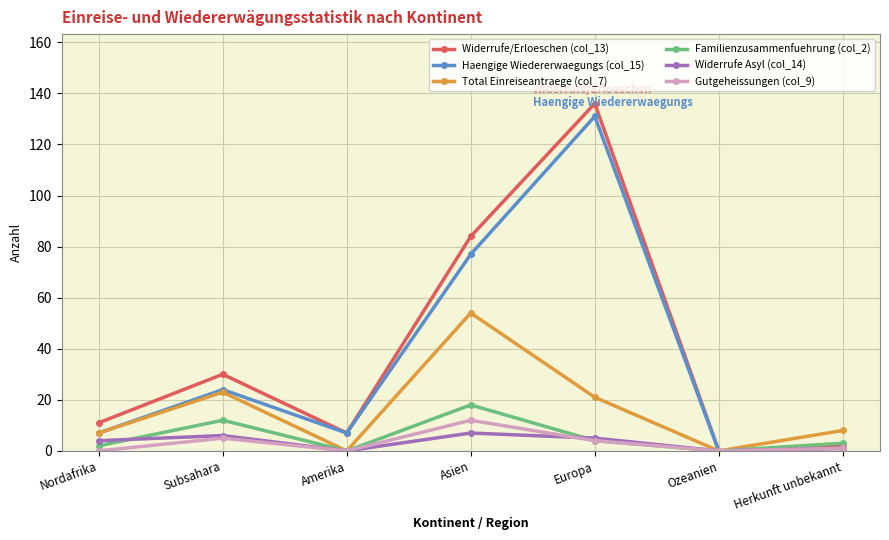

True or false: Widerrufe/Erloeschen (col_13) has a value of 11 at Nordafrika.

True